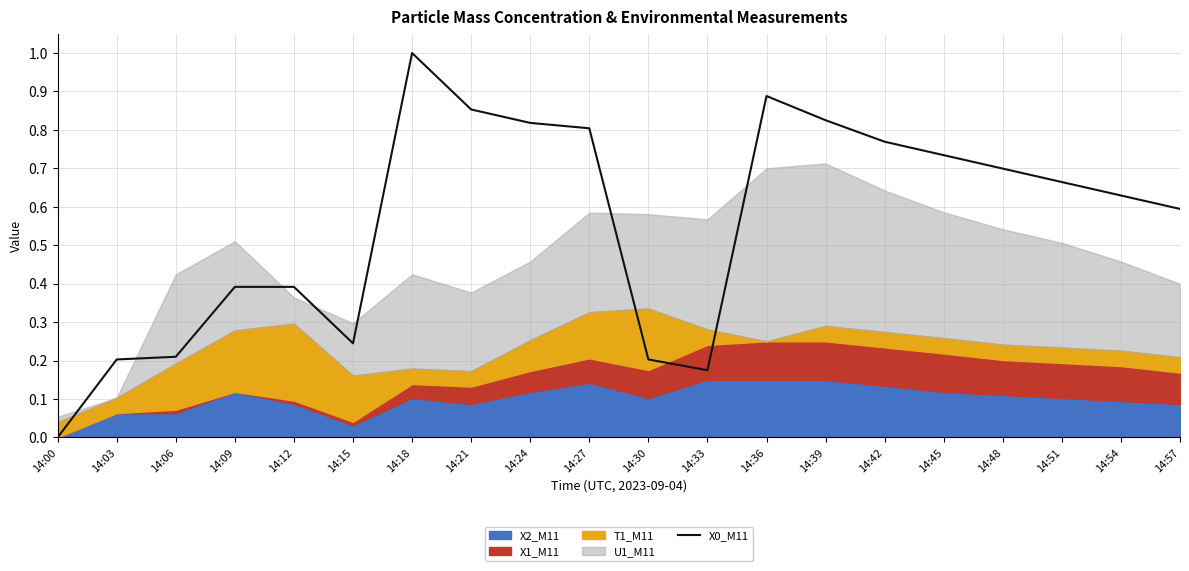

Which category has the lowest value in the X0_M11 series?

14:00